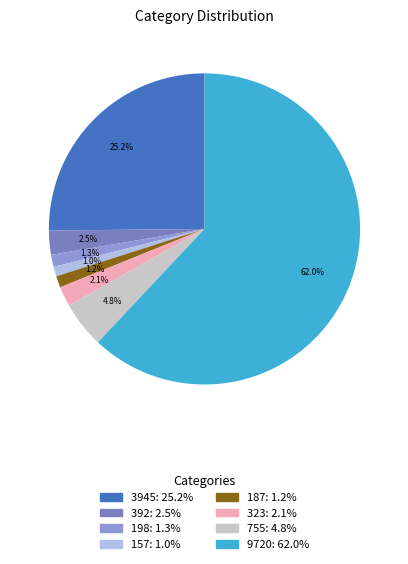

What is the smallest slice in the pie chart?

157